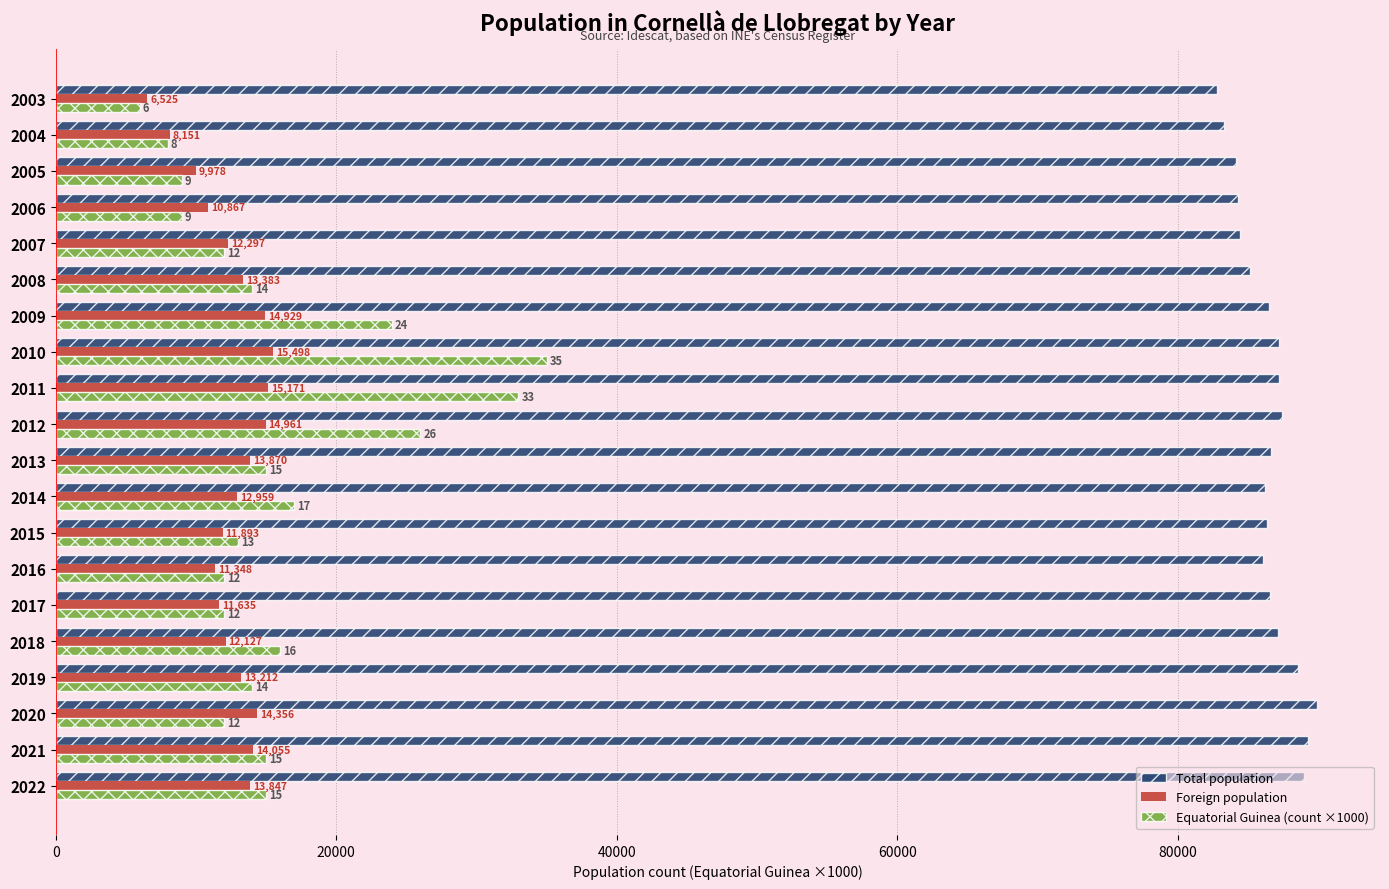

The value of Foreign population at 2017 is 11635. True or false?

True